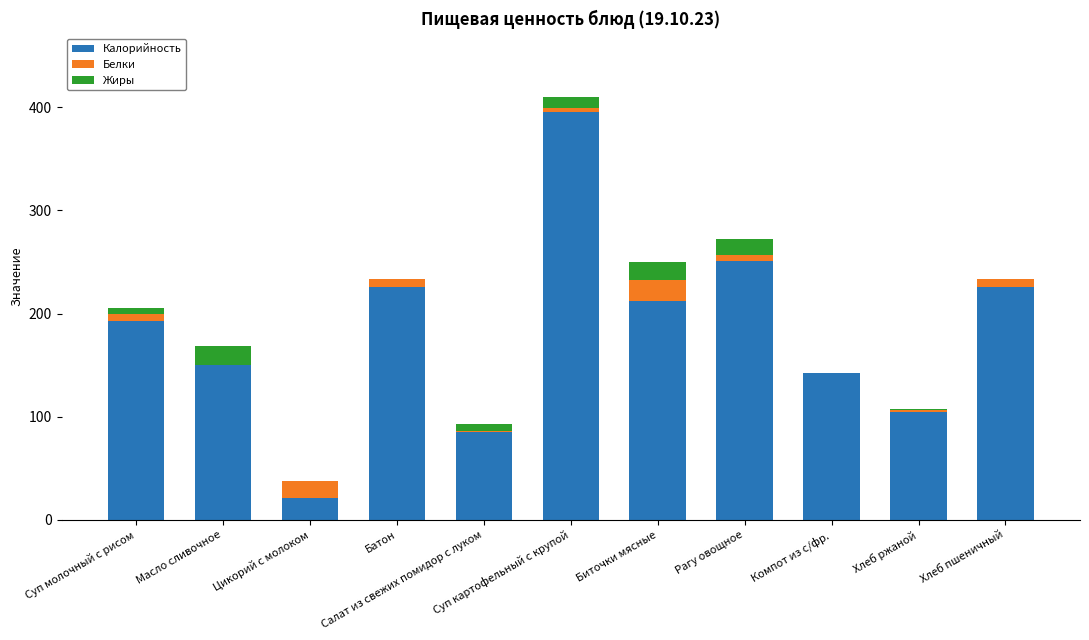

What is the difference between the second highest and second lowest values in the Калорийность series?

166